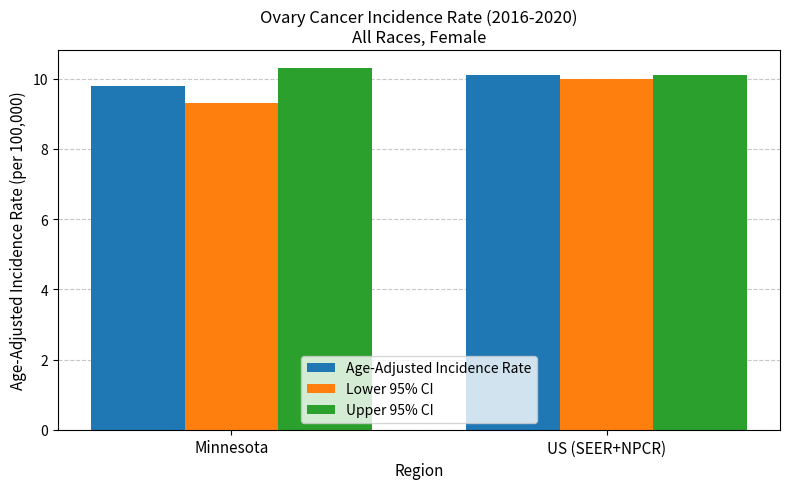

What is the total value across all series at Minnesota?

29.4